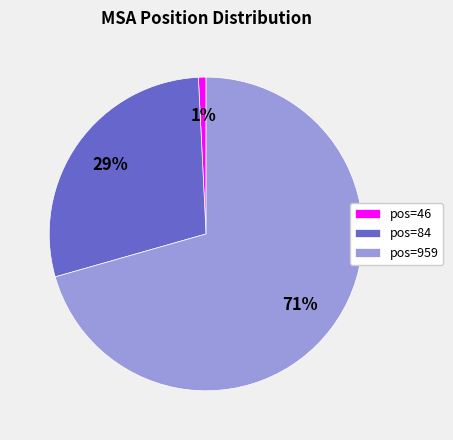

Is pos=46 the majority of the pie?

No